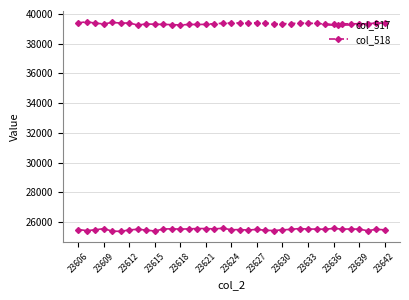

True or false: col_518 has more than 2 points higher than both neighbors.

True